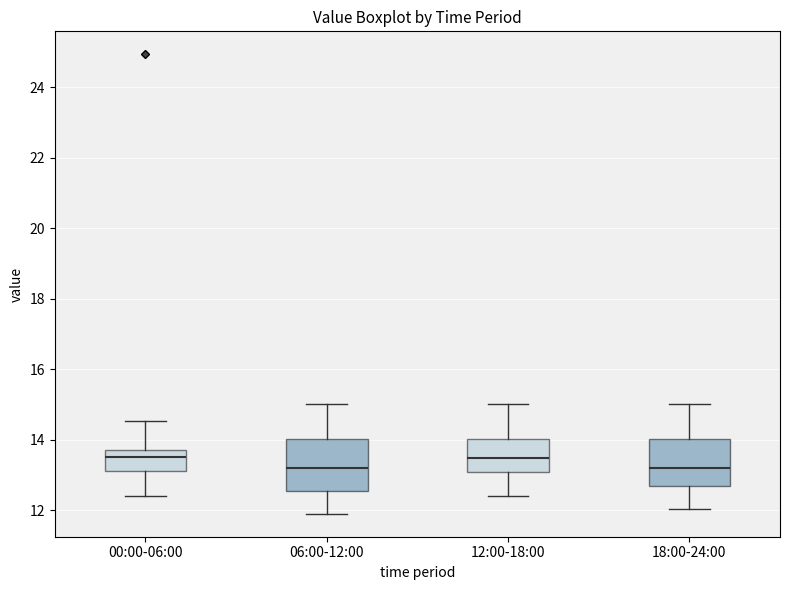

Reading left to right, read every box against the y-axis: the position of its median line, the range the box covers, and the ends of its whiskers. The values are not printed on the chart, so give them approximately, as read against the axis.

00:00-06:00: median 13.6, box 13.2 to 13.8, whiskers 12.4 to 14.6
06:00-12:00: median 13.2, box 12.6 to 14.0, whiskers 12.0 to 15.0
12:00-18:00: median 13.4, box 13.0 to 14.0, whiskers 12.4 to 15.0
18:00-24:00: median 13.2, box 12.6 to 14.0, whiskers 12.0 to 15.0